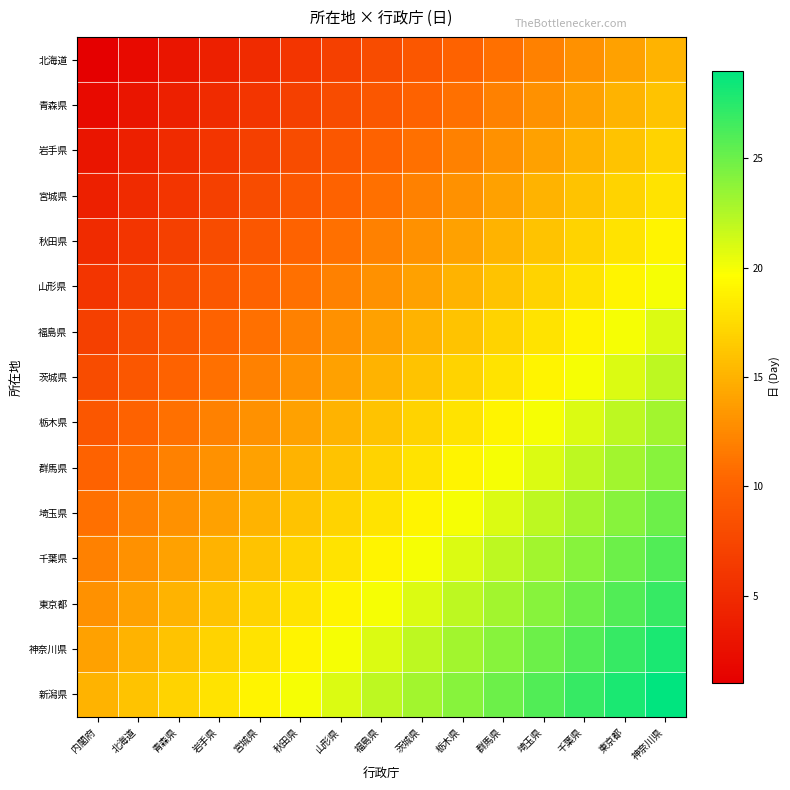

At how many categories does at least one series exceed 7?

15